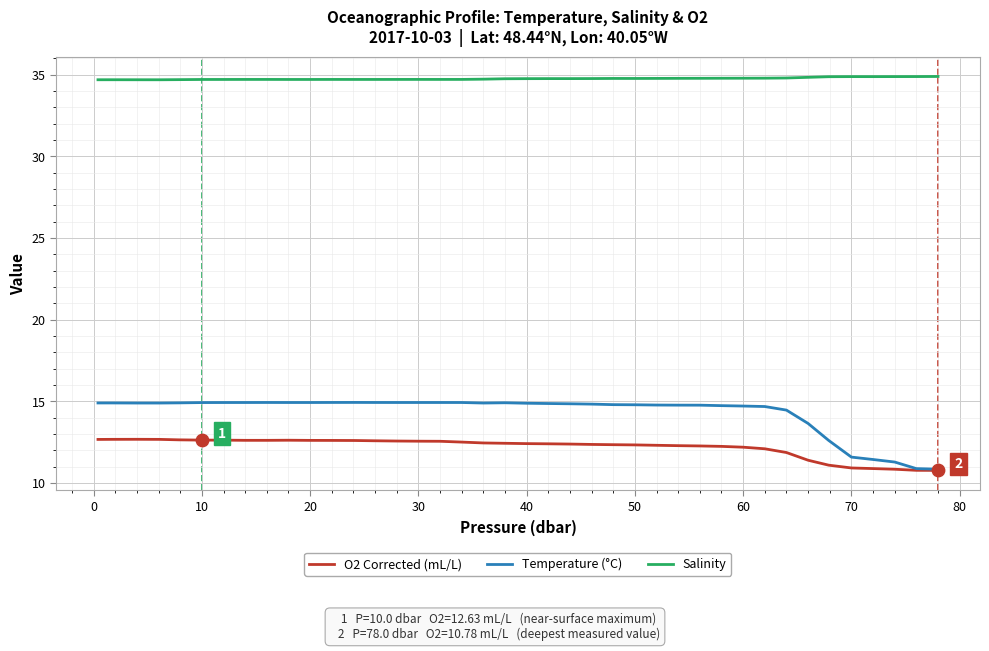

Which series has the largest total across all categories?

Salinity